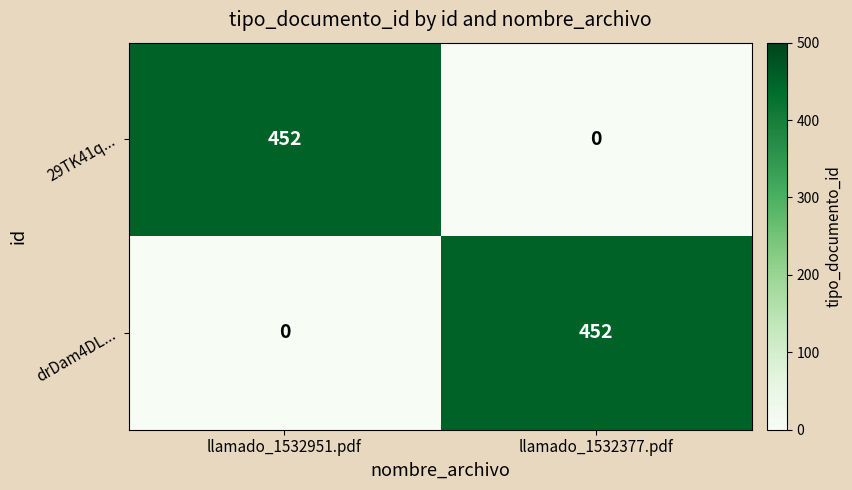

Is it true that 29TK41q... equals 452 at llamado_1532951.pdf?

True